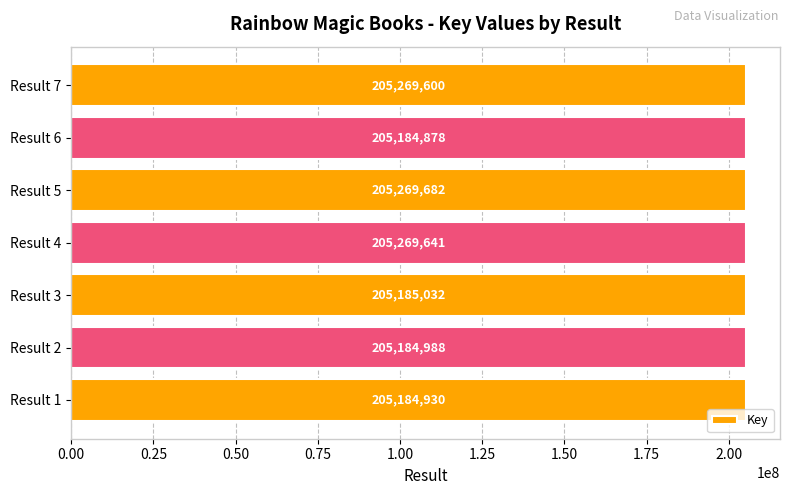

How many bars are there in total?

7